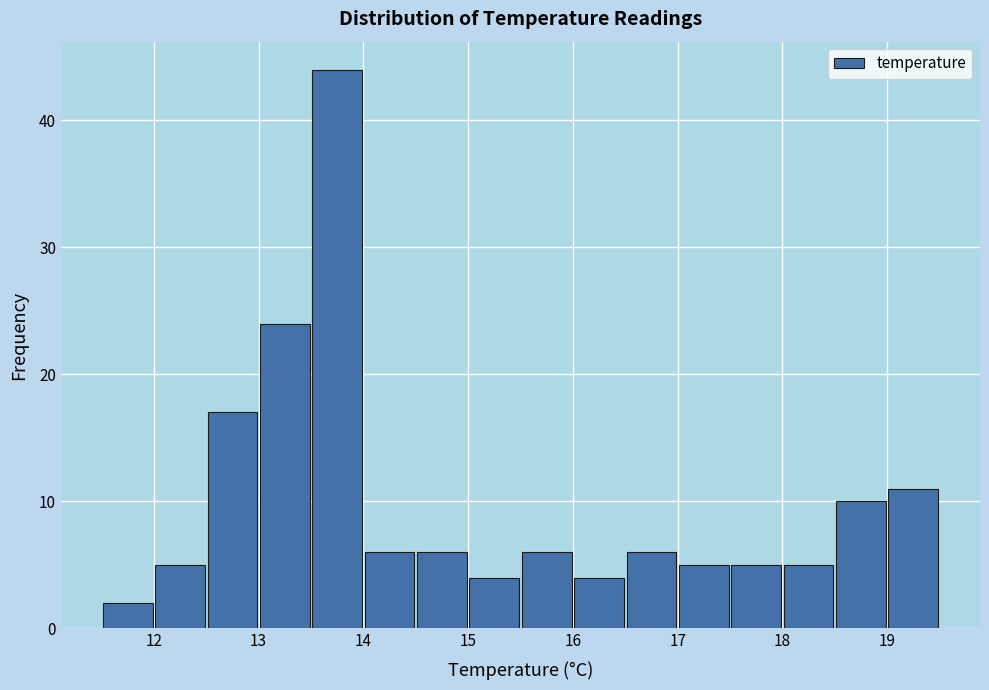

Which range on the x-axis has the tallest bar?

13.5 to 14.0